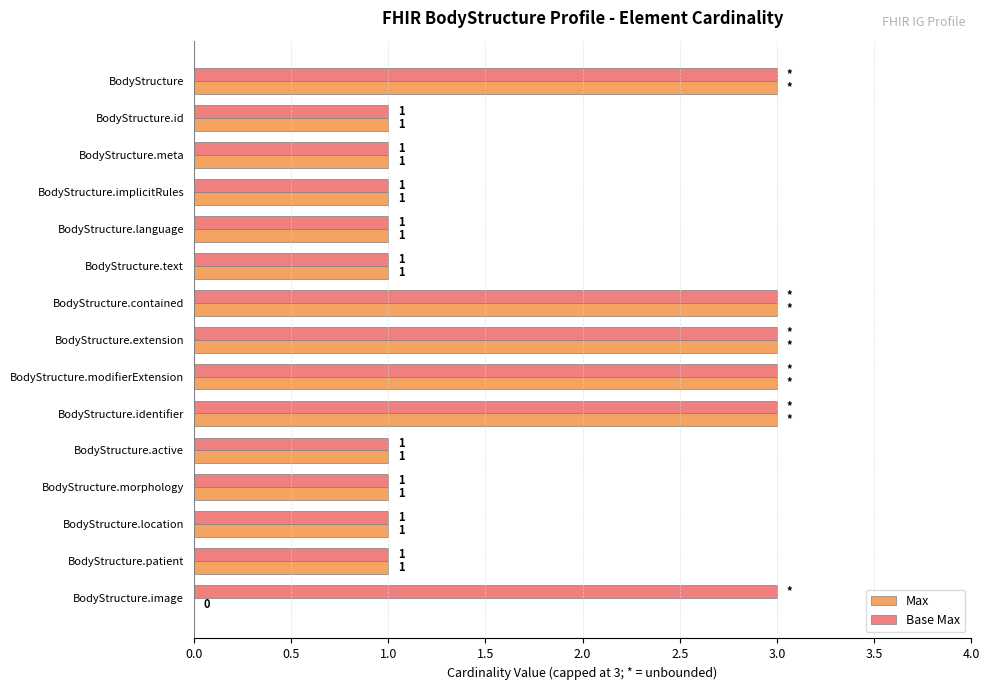

Which series has the largest total across all categories?

Base Max